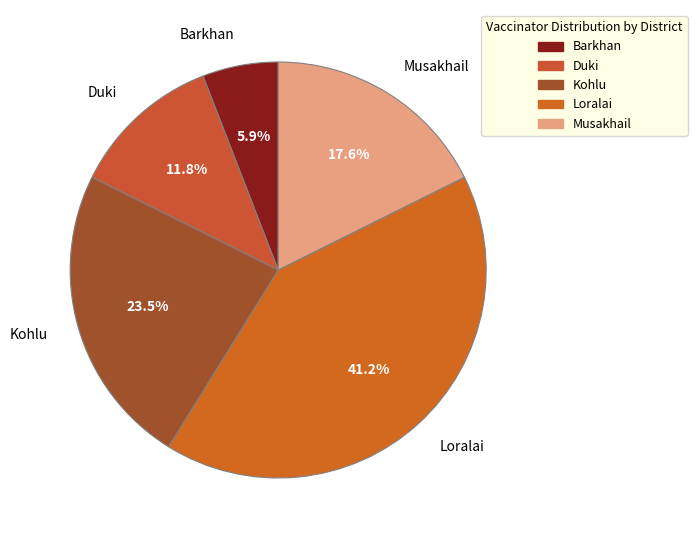

Rank the categories by value from highest to lowest.

Loralai, Kohlu, Musakhail, Duki, Barkhan